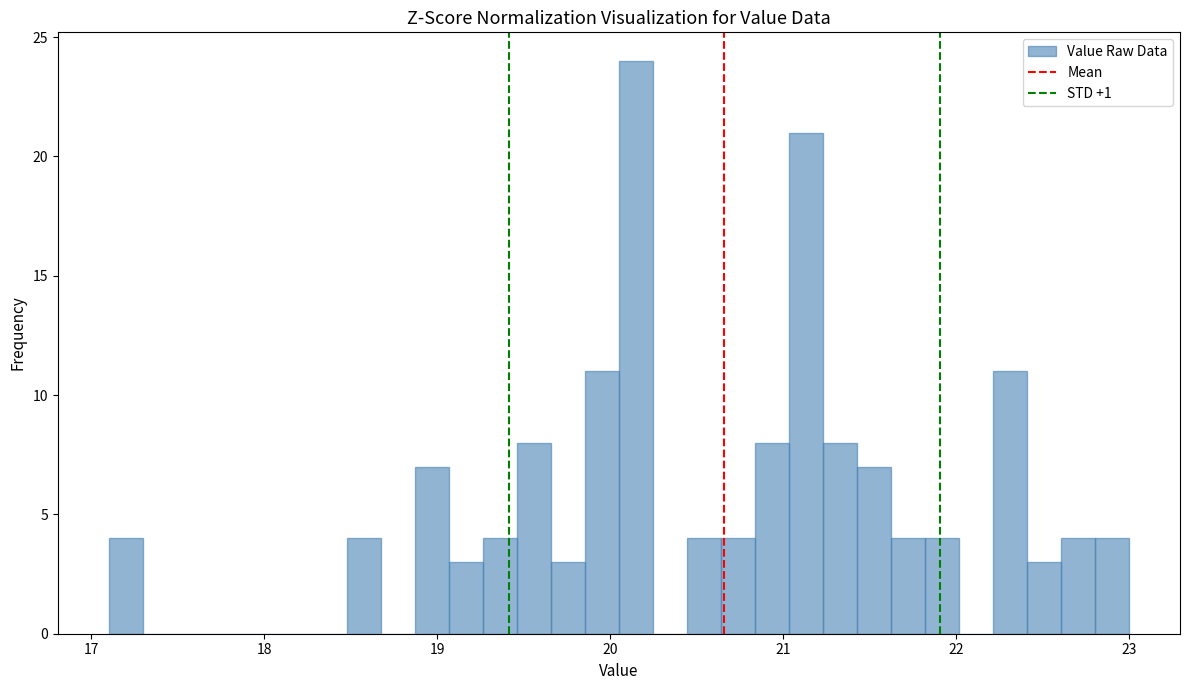

Around what value on the x-axis is the tallest bar? Give the approximate position of its centre, as read against the axis.

20.1